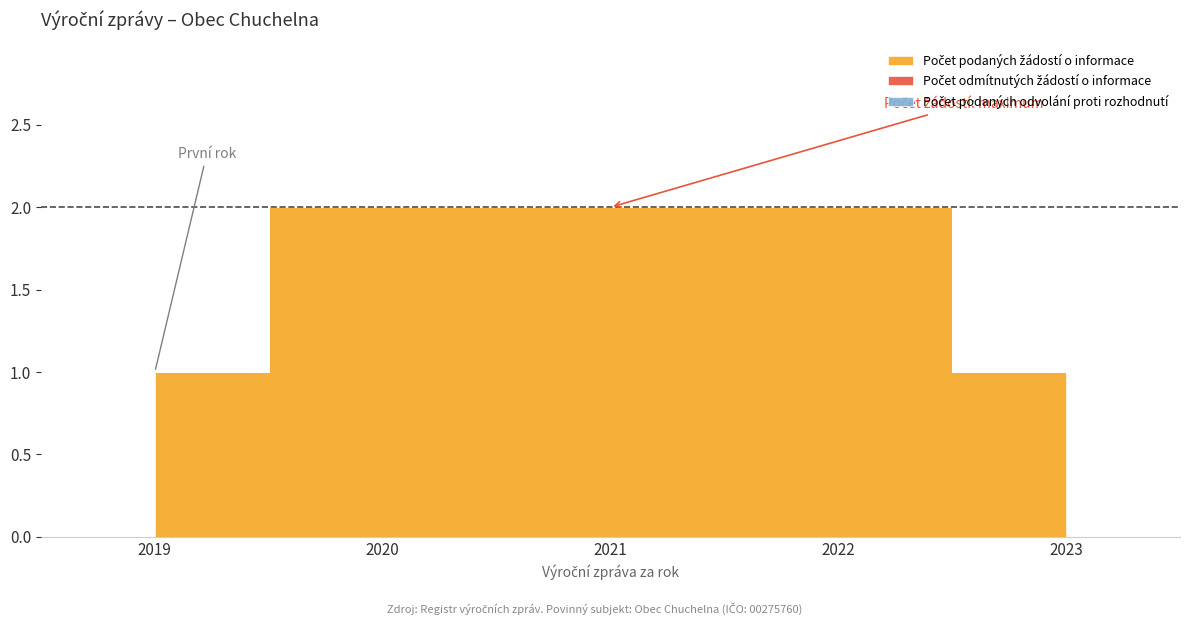

Rank the series at 2019 from highest to lowest value.

Počet podaných žádostí o informace, Počet odmítnutých žádostí o informace, Počet podaných odvolání proti rozhodnutí